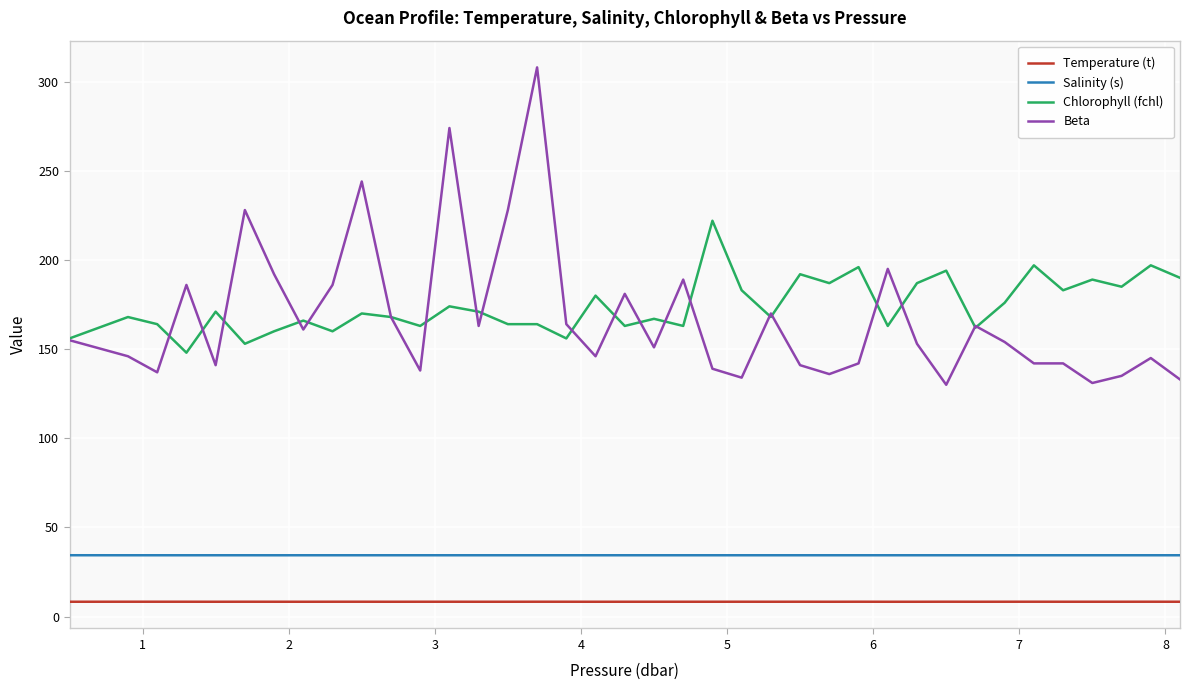

True or false: Chlorophyll (fchl) and Temperature (t) intersect in this chart.

False